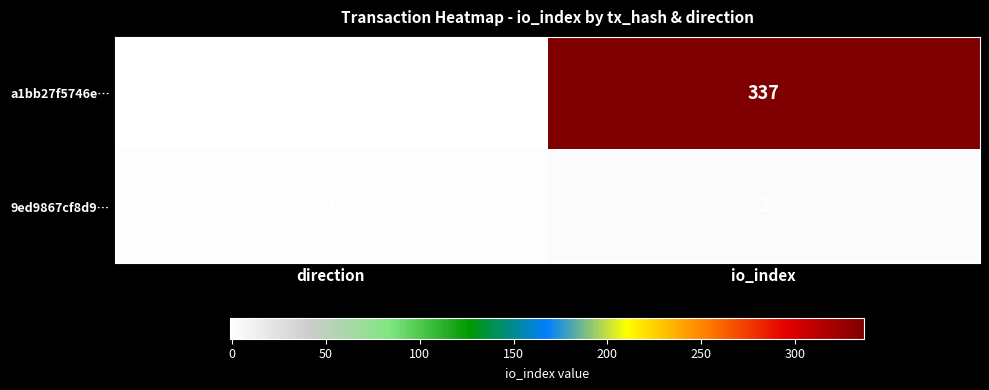

The value of 9ed9867cf8d9… at direction is 2. True or false?

False